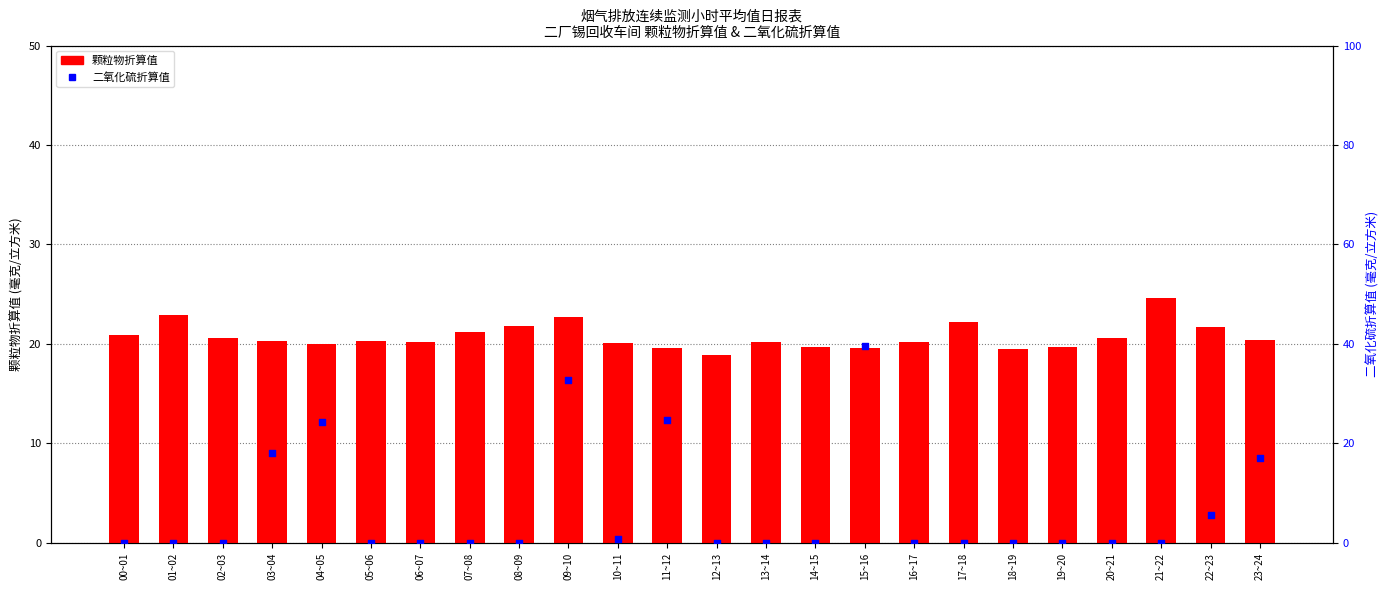

Which series has the largest Y range (max minus min)?

二氧化硫折算值(mg/m³)